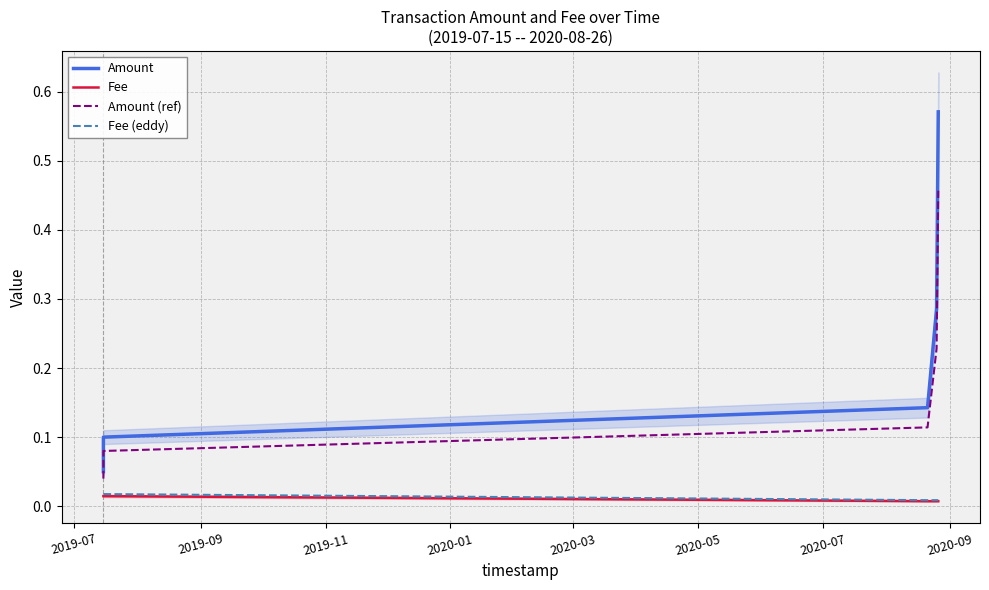

Is the value of Fee (eddy) at 2019-07 greater than the value of Fee at 2020-01?

Yes